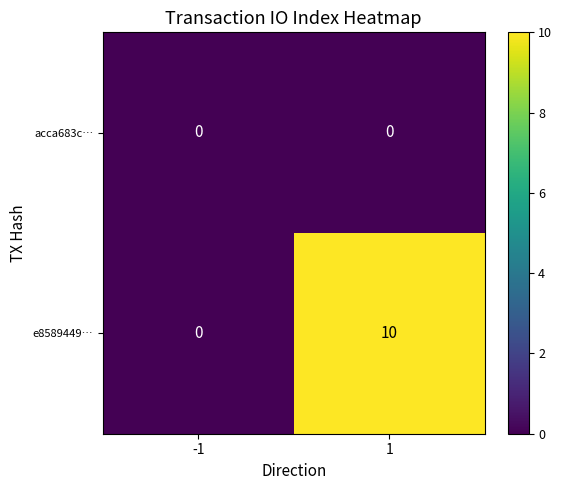

Between -1 and 1, which series saw the biggest shift?

e8589449…